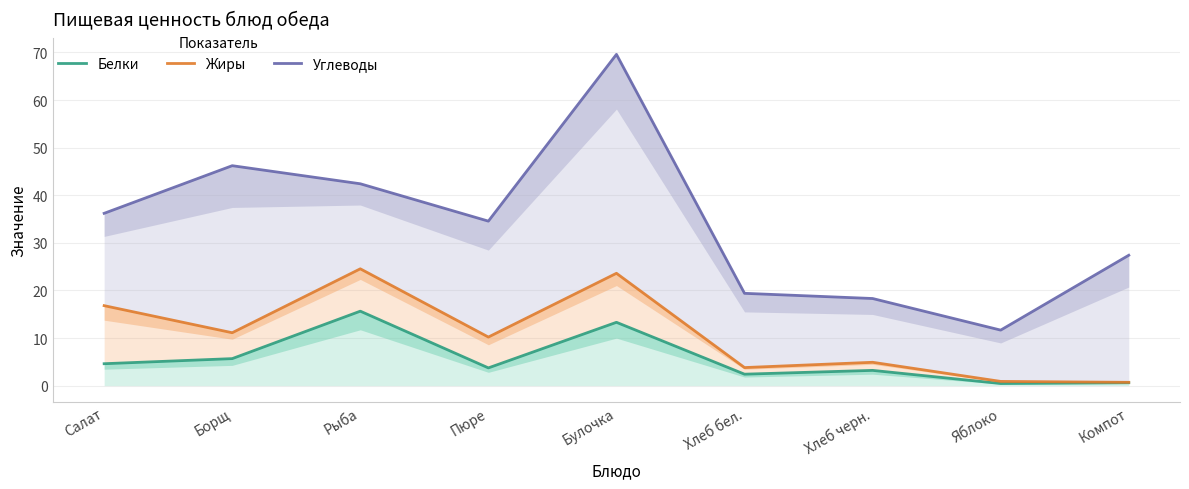

What position from the right is Салат?

9